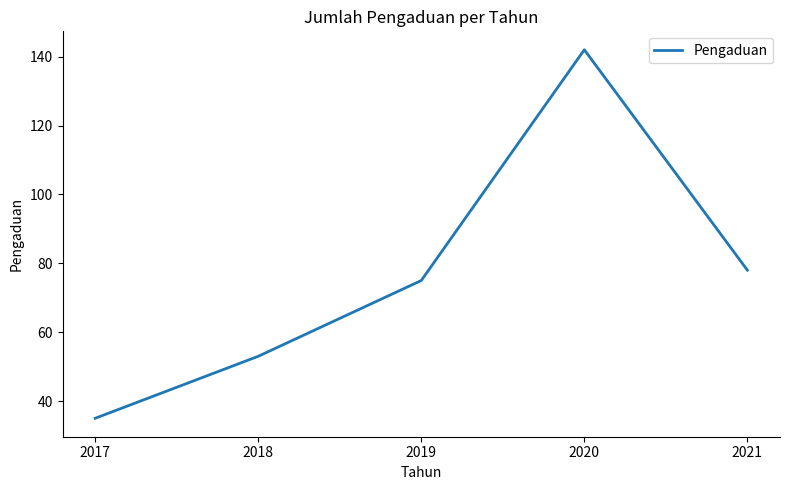

Which label corresponds to the smallest value in the chart?

2017